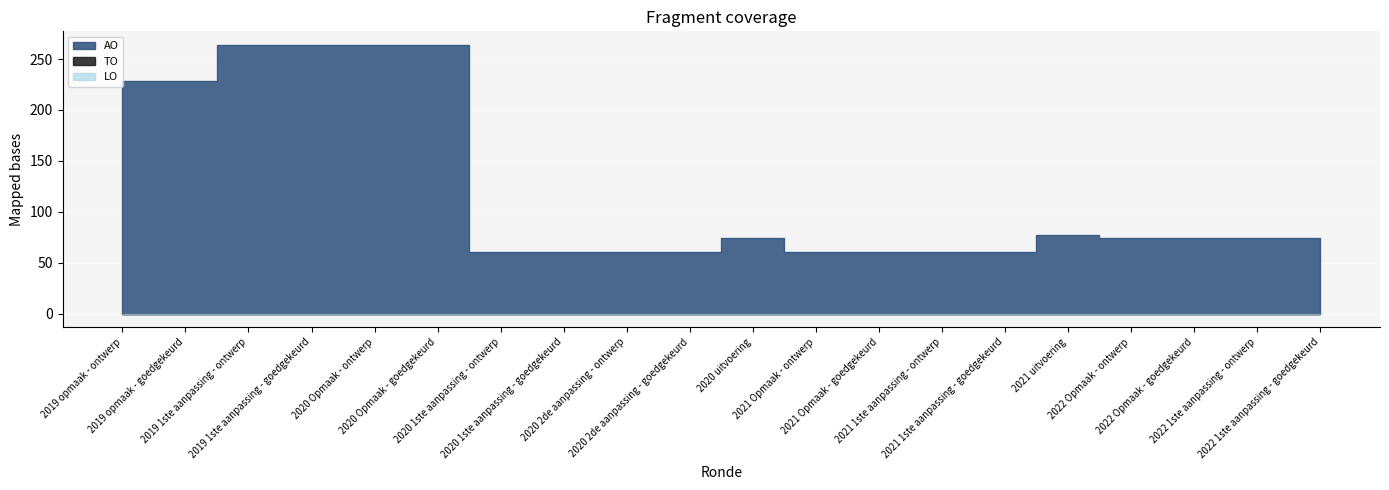

Rank the series at 2019 1ste aanpassing - ontwerp from highest to lowest value.

AO, TO, LO